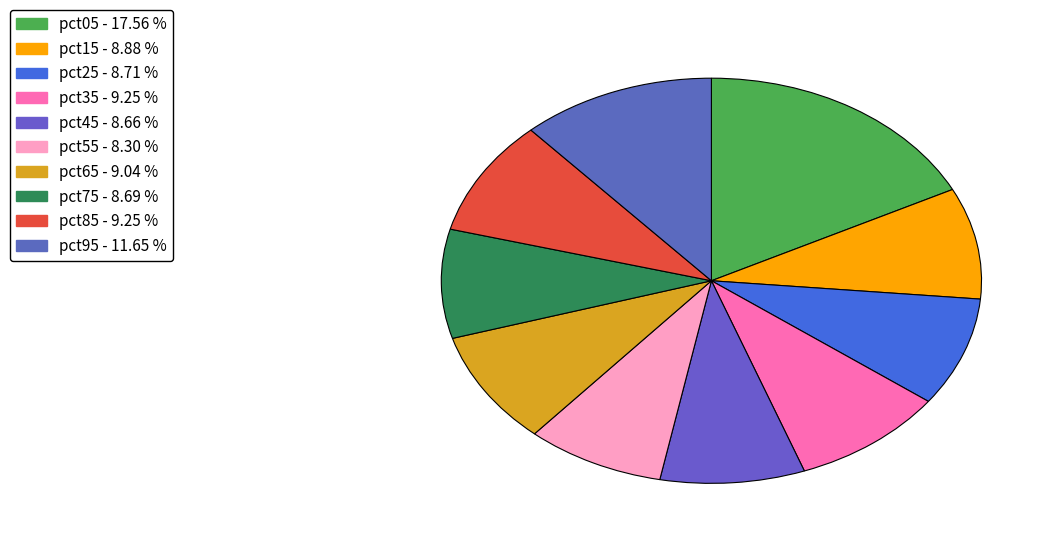

Combined, what portion of the pie is pct55 and pct85?

17.6%